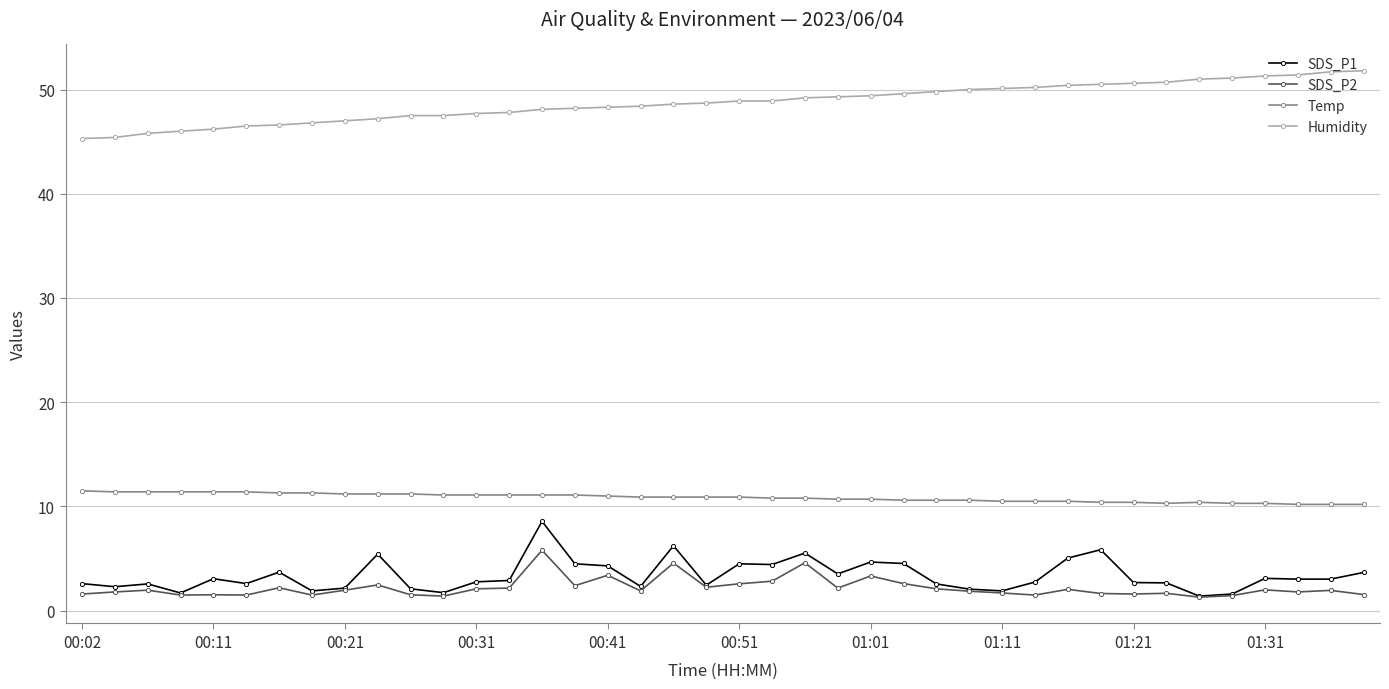

What is the minimum value shown in the chart?

1.3